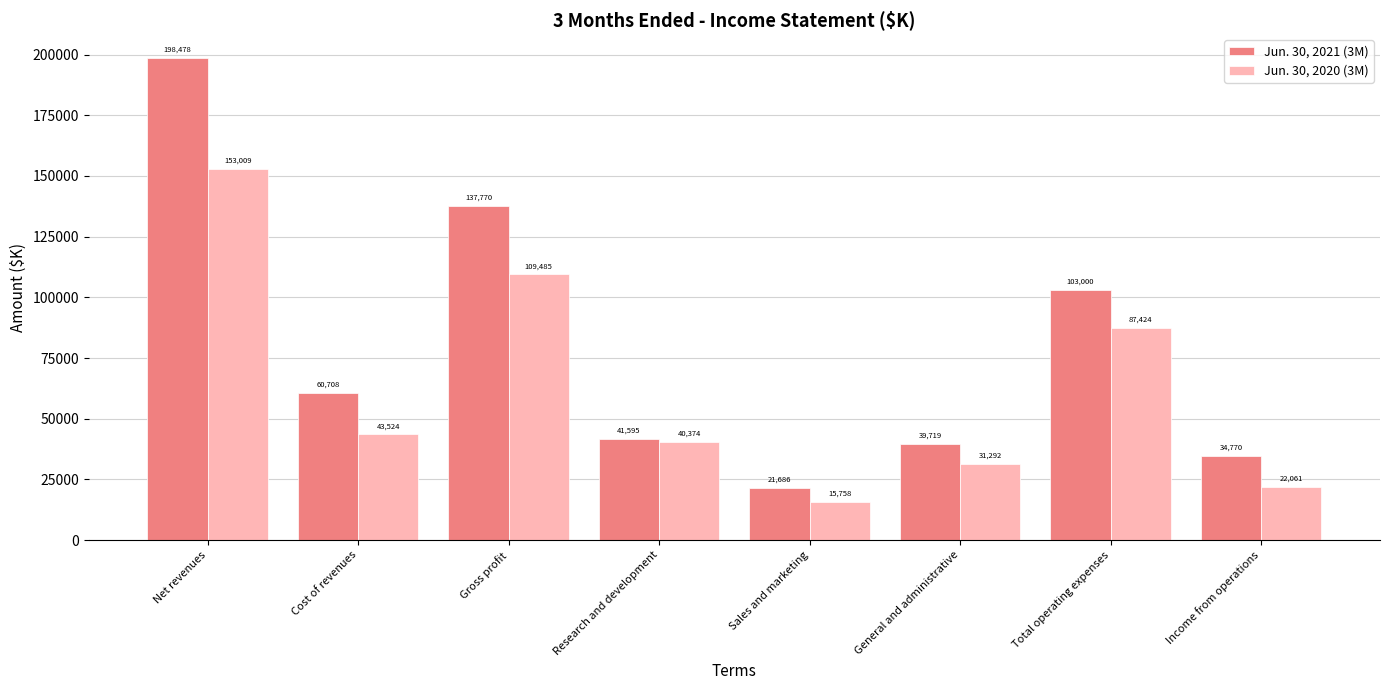

What is the label of the 7th bar from the right?

Cost of revenues